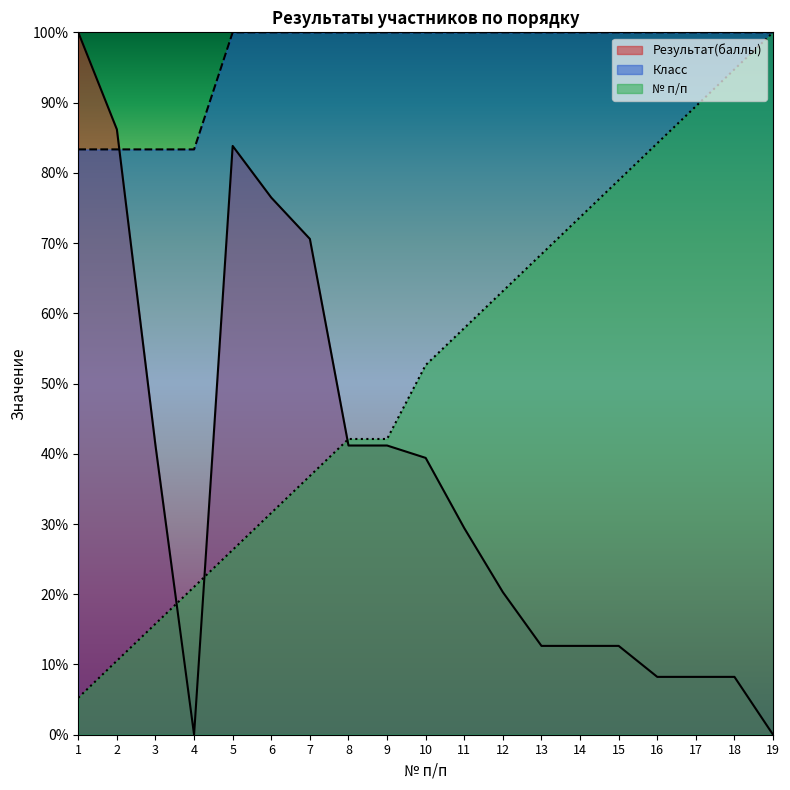

True or false: № п/п and Класс intersect in this chart.

False